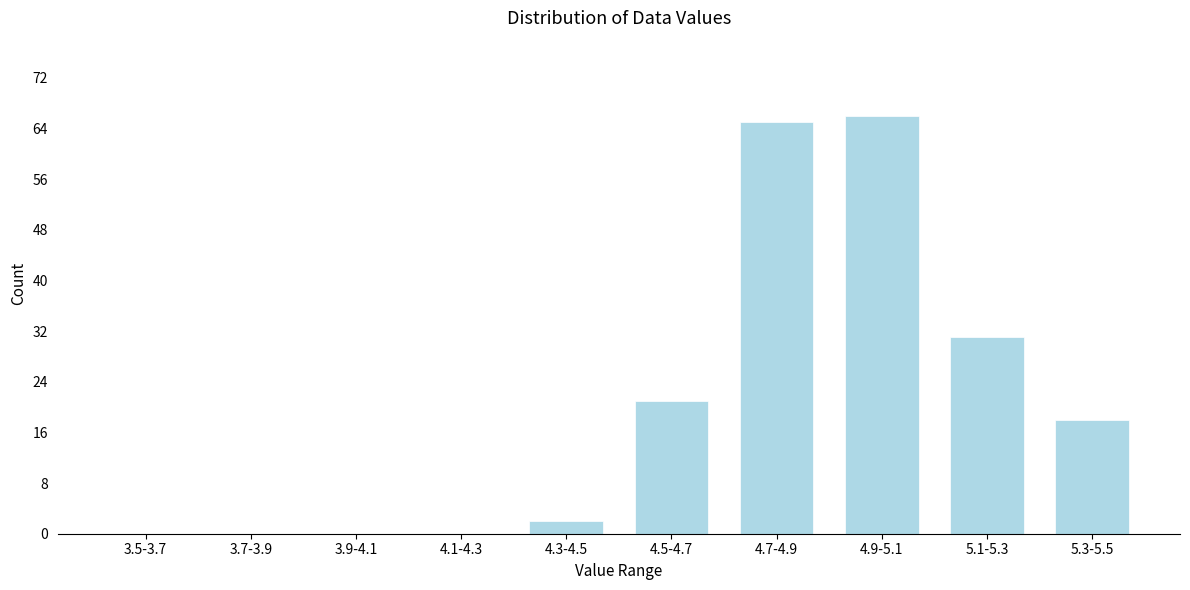

Reading left to right, extract all data points from this chart.

3.5-3.7=0	3.7-3.9=0	3.9-4.1=0	4.1-4.3=0	4.3-4.5=2	4.5-4.7=21	4.7-4.9=65	4.9-5.1=66	5.1-5.3=31	5.3-5.5=18